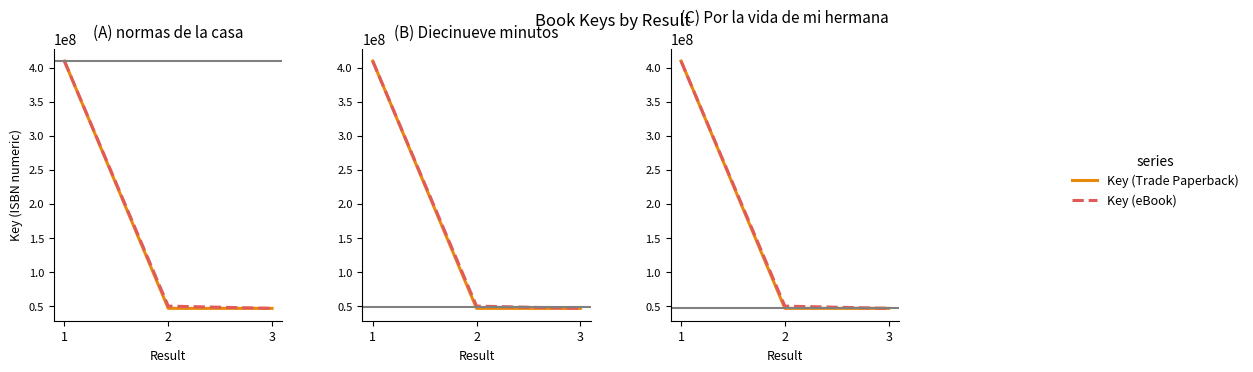

What is the difference between the maximum and second lowest values in the Key (Trade Paperback) series?

363111048